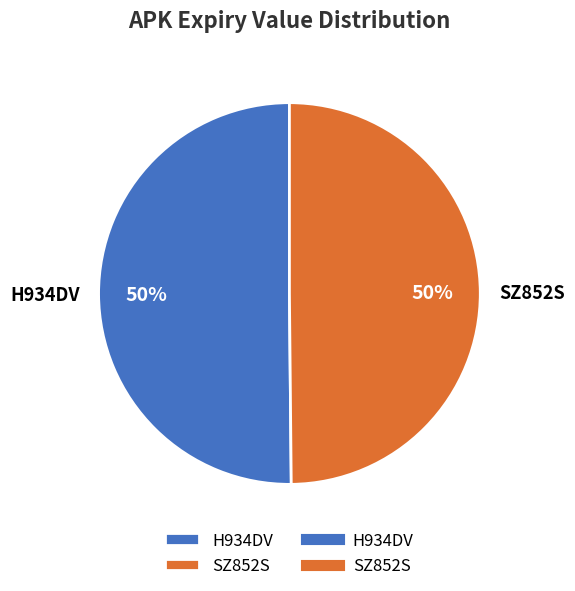

True or false: H934DV accounts for 50% of the total.

True